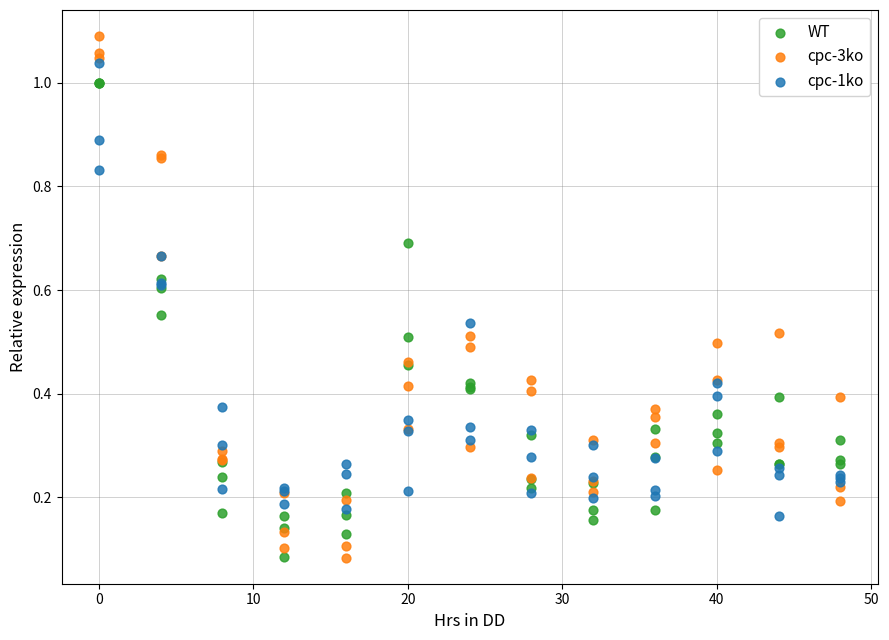

What are all the series names shown in the legend?

WT, cpc-3ko, cpc-1ko